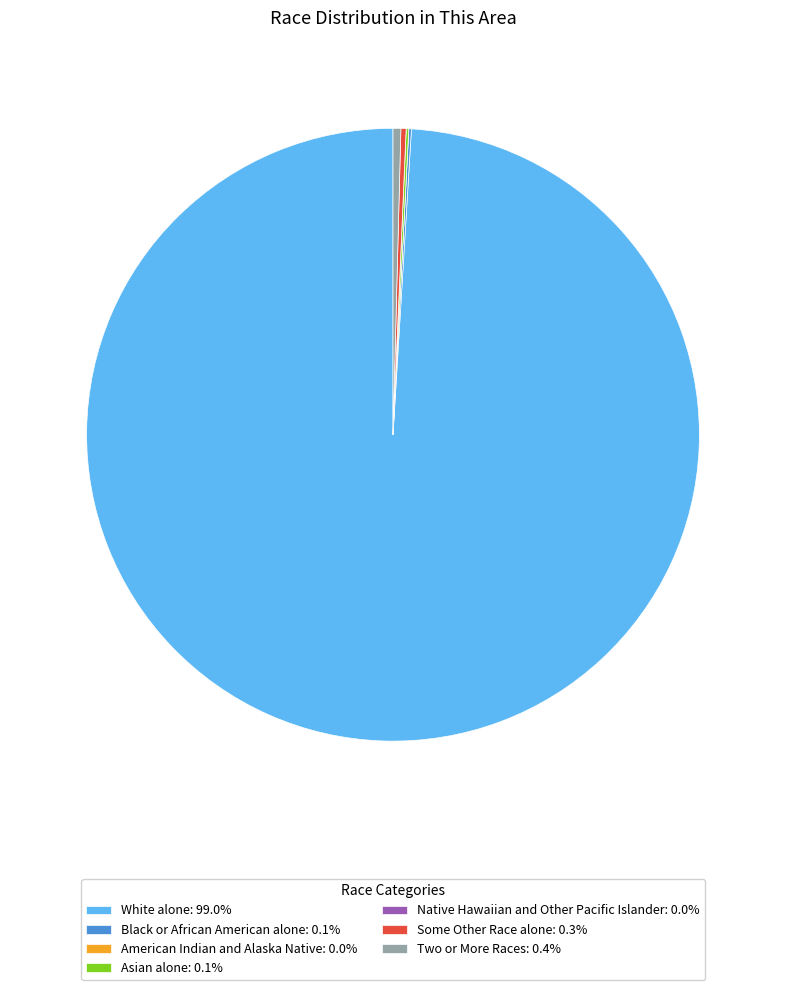

Is there a majority slice in this chart?

Yes